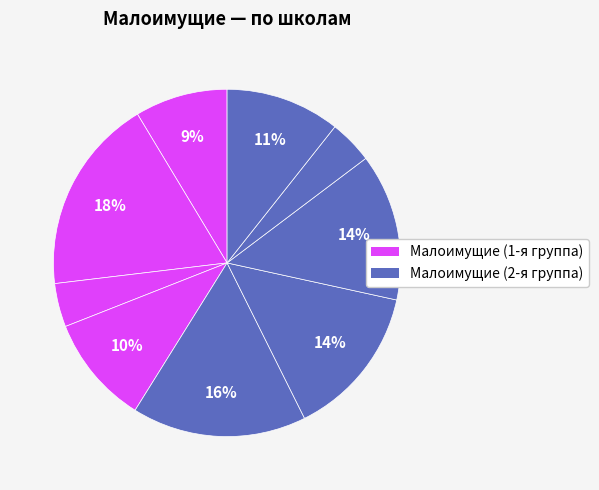

Count the number of slices in the pie.

9